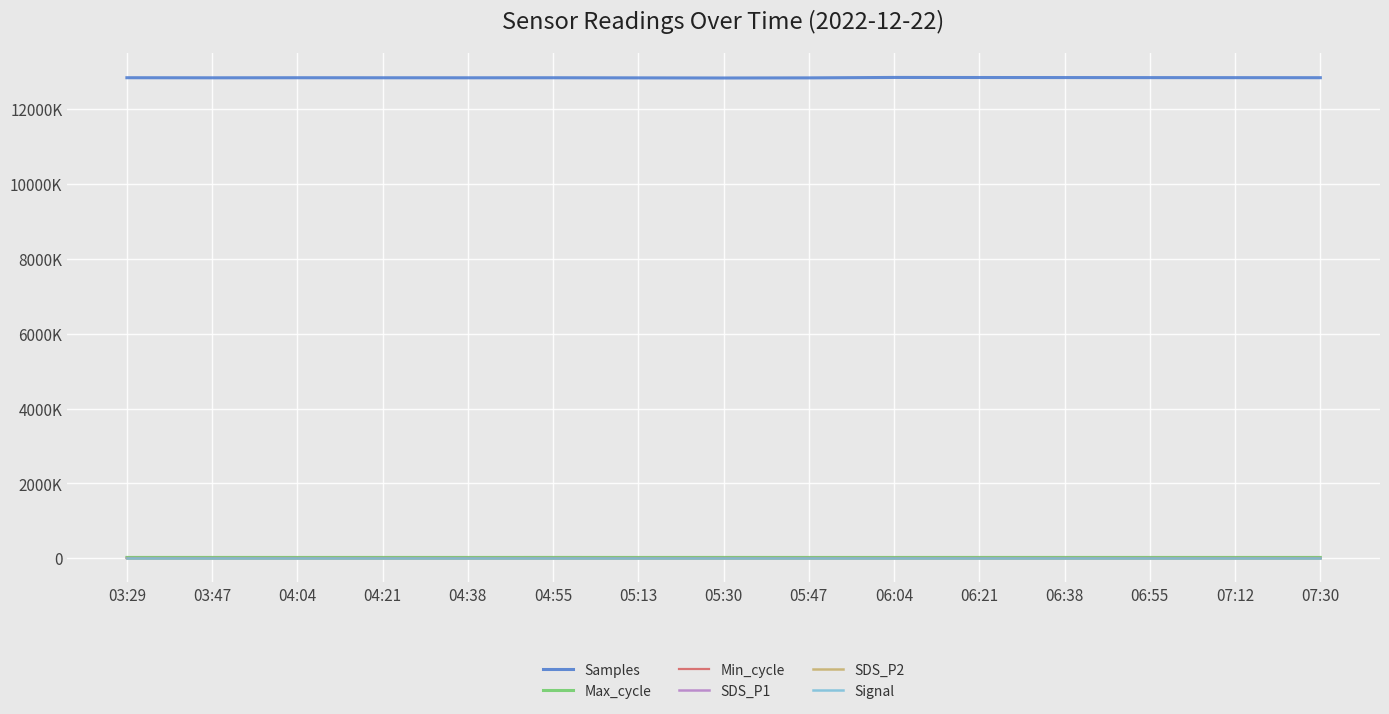

At how many categories does at least one series exceed 11751654?

15